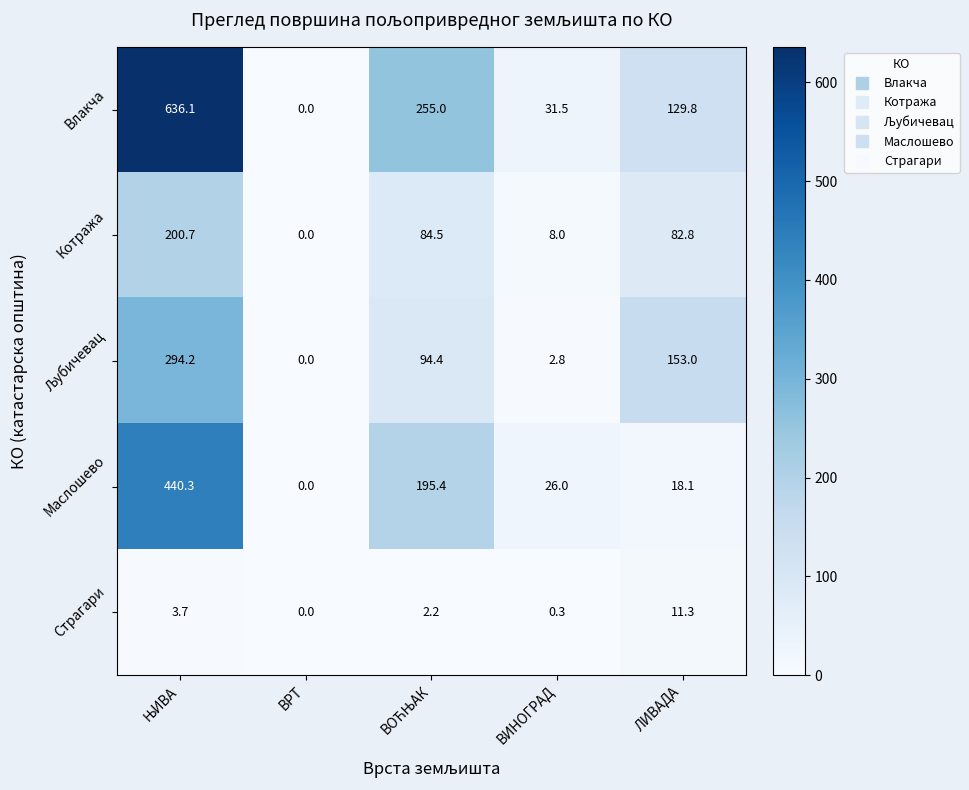

How many positive values does the Влакча series have?

4